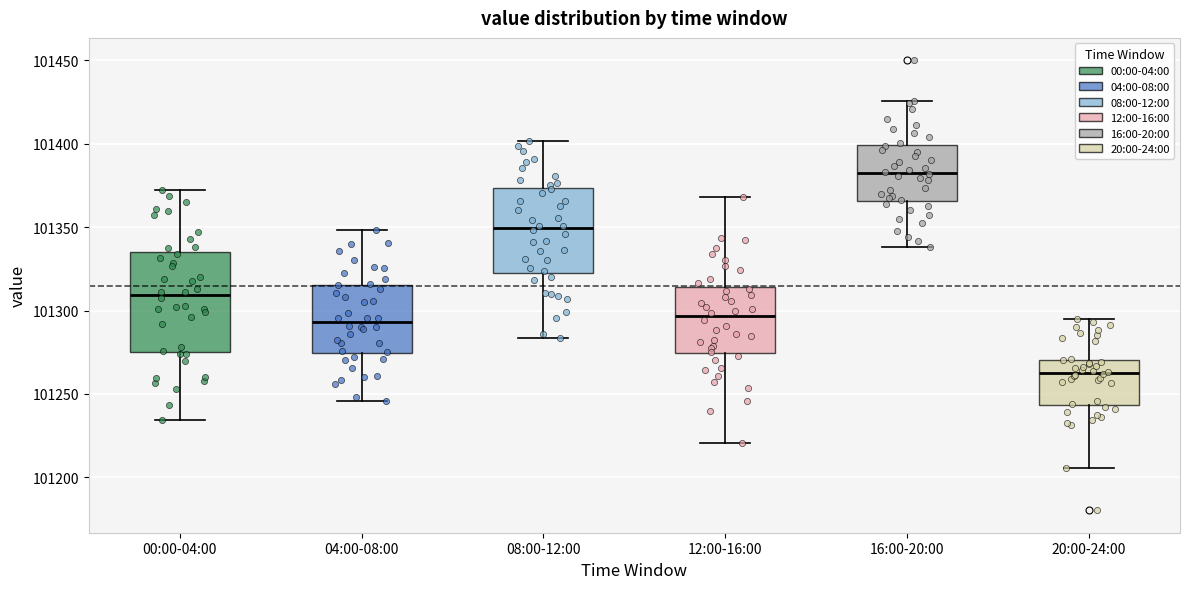

Reading left to right, read every box against the y-axis: the position of its median line, the range the box covers, and the ends of its whiskers. The values are not printed on the chart, so give them approximately, as read against the axis.

00:00-04:00: median 101310, box 101275 to 101335, whiskers 101235 to 101375
04:00-08:00: median 101295, box 101275 to 101315, whiskers 101245 to 101350
08:00-12:00: median 101350, box 101325 to 101375, whiskers 101285 to 101400
12:00-16:00: median 101295, box 101275 to 101315, whiskers 101220 to 101370
16:00-20:00: median 101385, box 101365 to 101400, whiskers 101340 to 101425
20:00-24:00: median 101265, box 101245 to 101270, whiskers 101205 to 101295